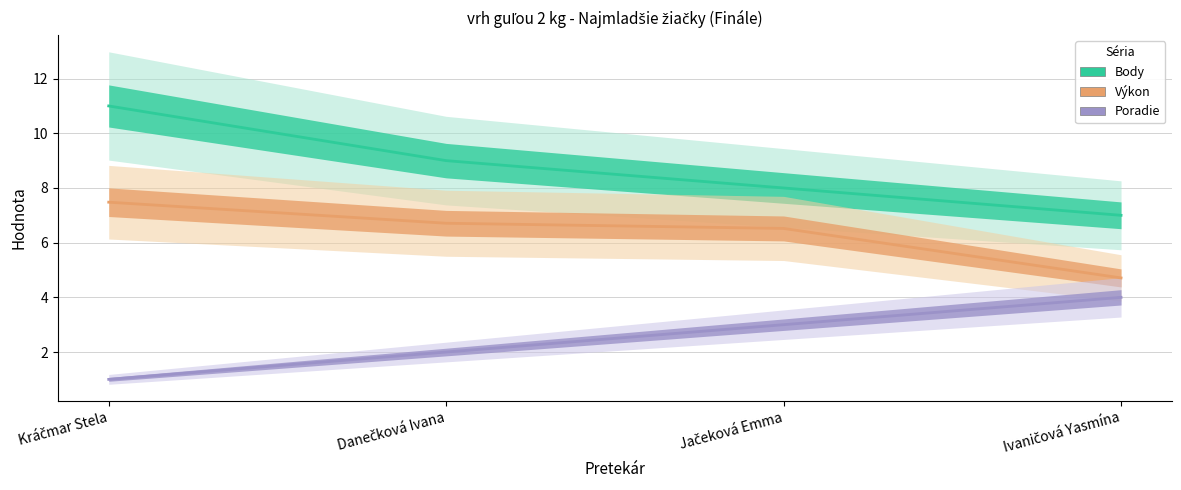

True or false: Výkon and Body cross at least once.

False